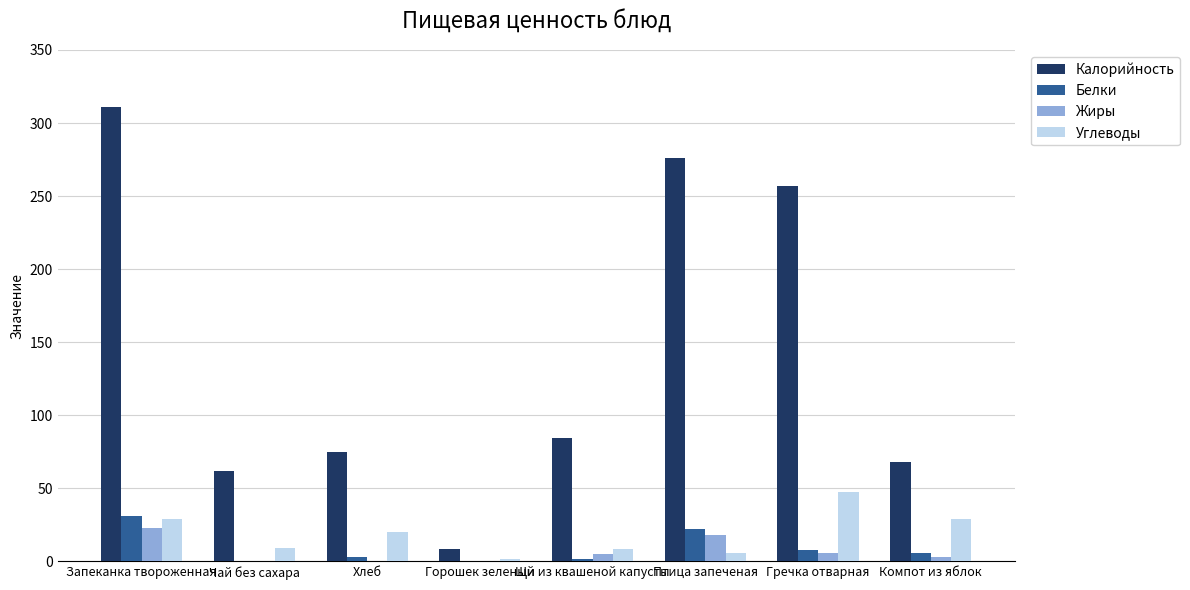

The value of Калорийность at Птица запеченая is 276.2. True or false?

True